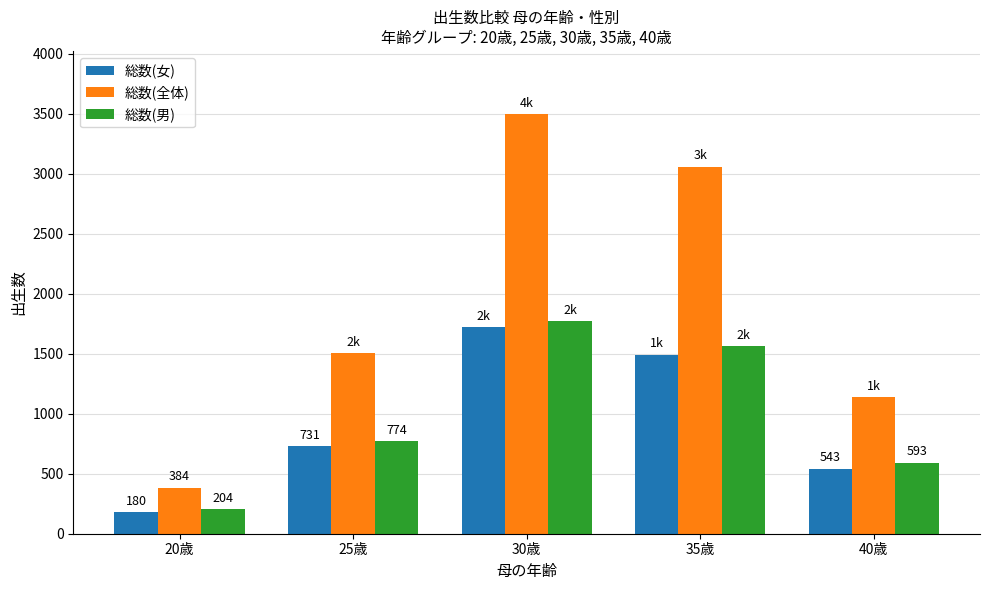

What is the label of the 1st bar from the right?

40歳